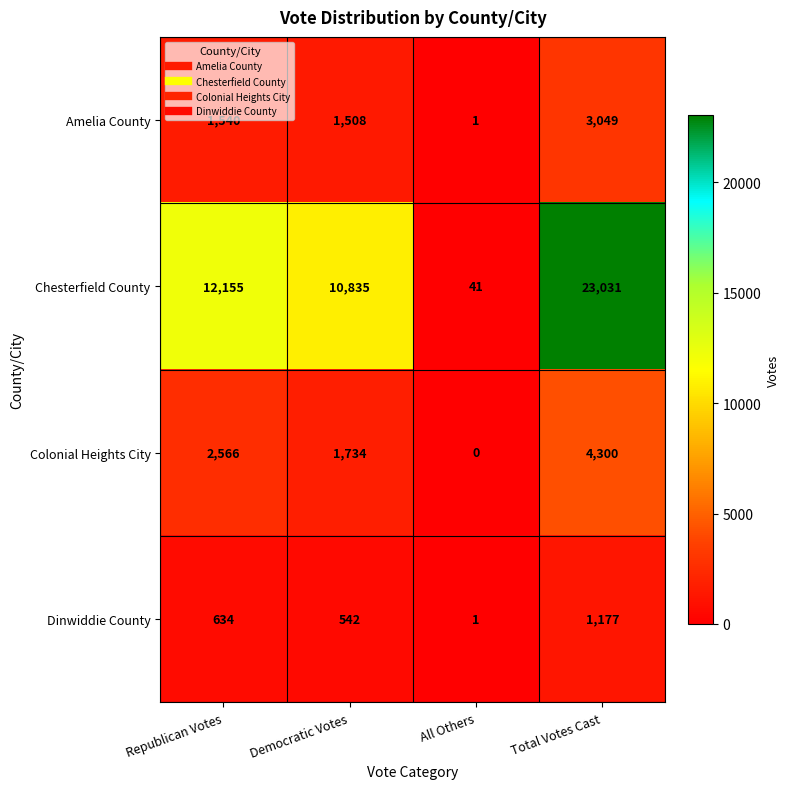

True or false: Chesterfield County has a value of 12155 at Republican Votes.

True